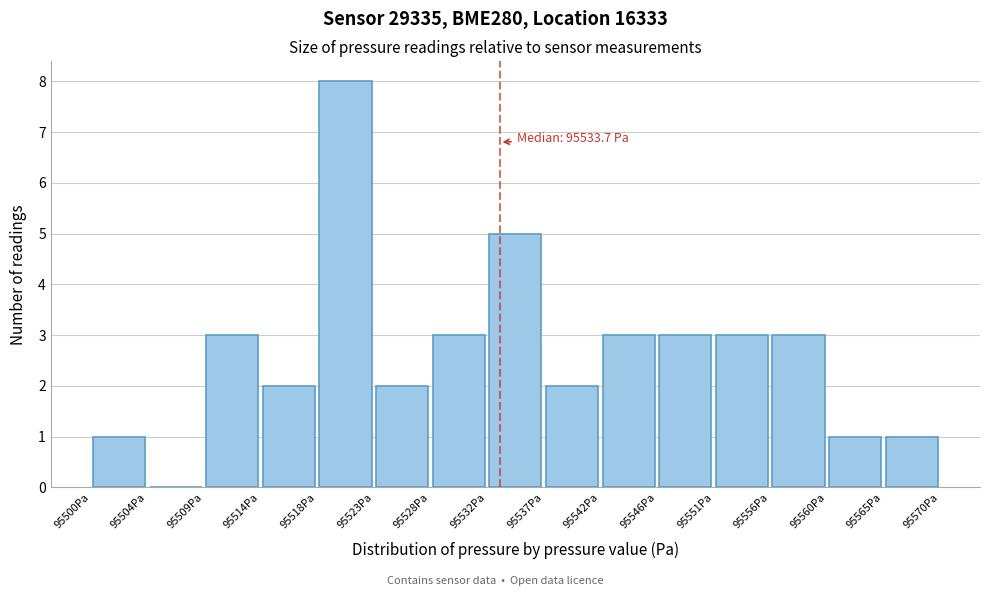

Over which range of the x-axis is the bar tallest?

95518.5 to 95523.5